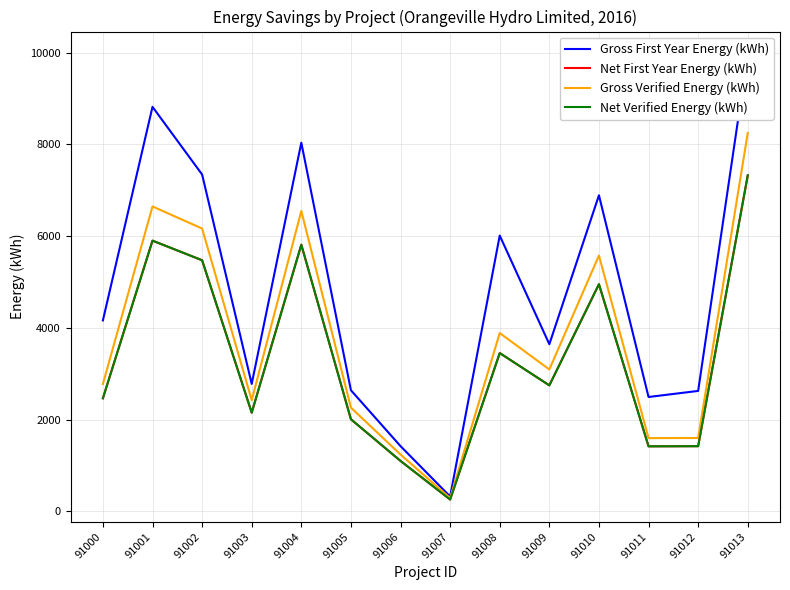

What is the minimum value shown in the chart?

257.3